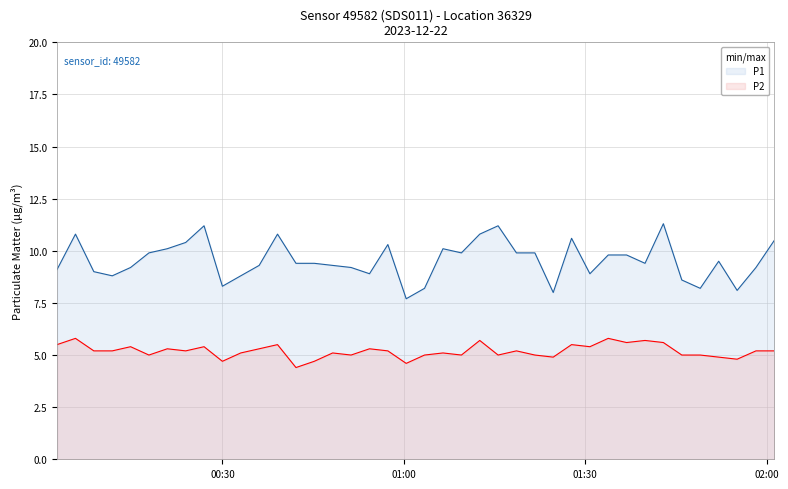

Rank the series by their maximum value, from highest to lowest.

P1, P2